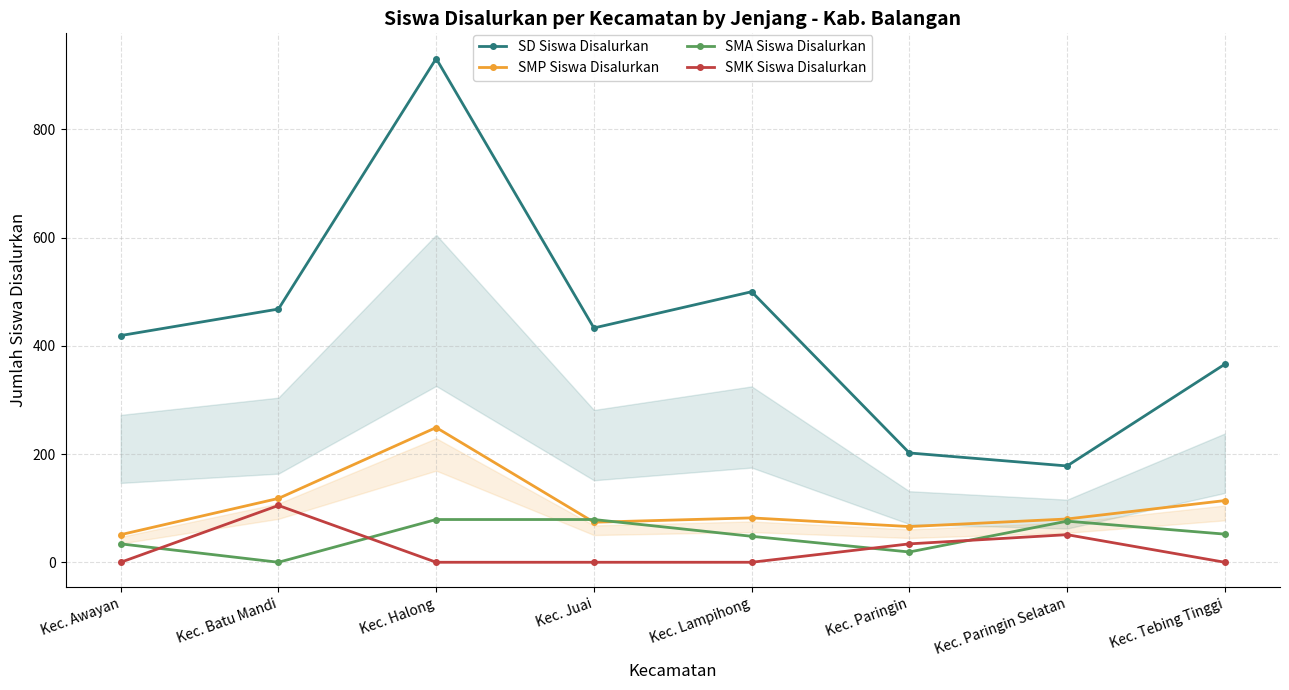

Reading left to right, what are all the values shown in this chart?

SD Siswa Disalurkan: Kec. Awayan=419	Kec. Batu Mandi=468	Kec. Halong=931	Kec. Juai=433	Kec. Lampihong=500	Kec. Paringin=202	Kec. Paringin Selatan=178	Kec. Tebing Tinggi=366
SMP Siswa Disalurkan: Kec. Awayan=51	Kec. Batu Mandi=118	Kec. Halong=249	Kec. Juai=74	Kec. Lampihong=82	Kec. Paringin=66	Kec. Paringin Selatan=80	Kec. Tebing Tinggi=114
SMA Siswa Disalurkan: Kec. Awayan=34	Kec. Batu Mandi=0	Kec. Halong=79	Kec. Juai=79	Kec. Lampihong=48	Kec. Paringin=19	Kec. Paringin Selatan=76	Kec. Tebing Tinggi=52
SMK Siswa Disalurkan: Kec. Awayan=0	Kec. Batu Mandi=105	Kec. Halong=0	Kec. Juai=0	Kec. Lampihong=0	Kec. Paringin=34	Kec. Paringin Selatan=51	Kec. Tebing Tinggi=0